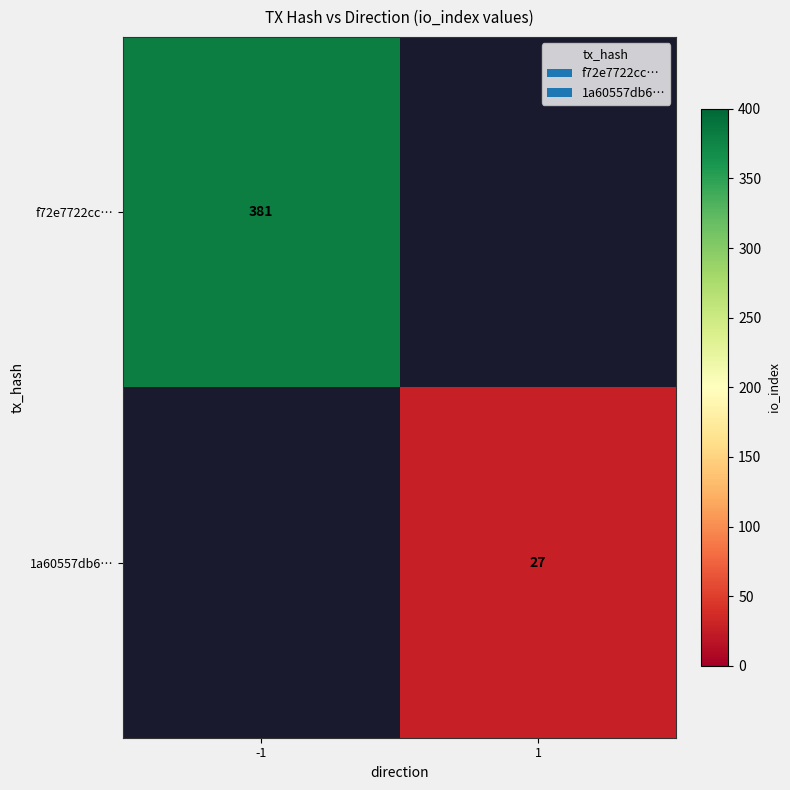

Read the f72e7722cc… value at -1.

381.0